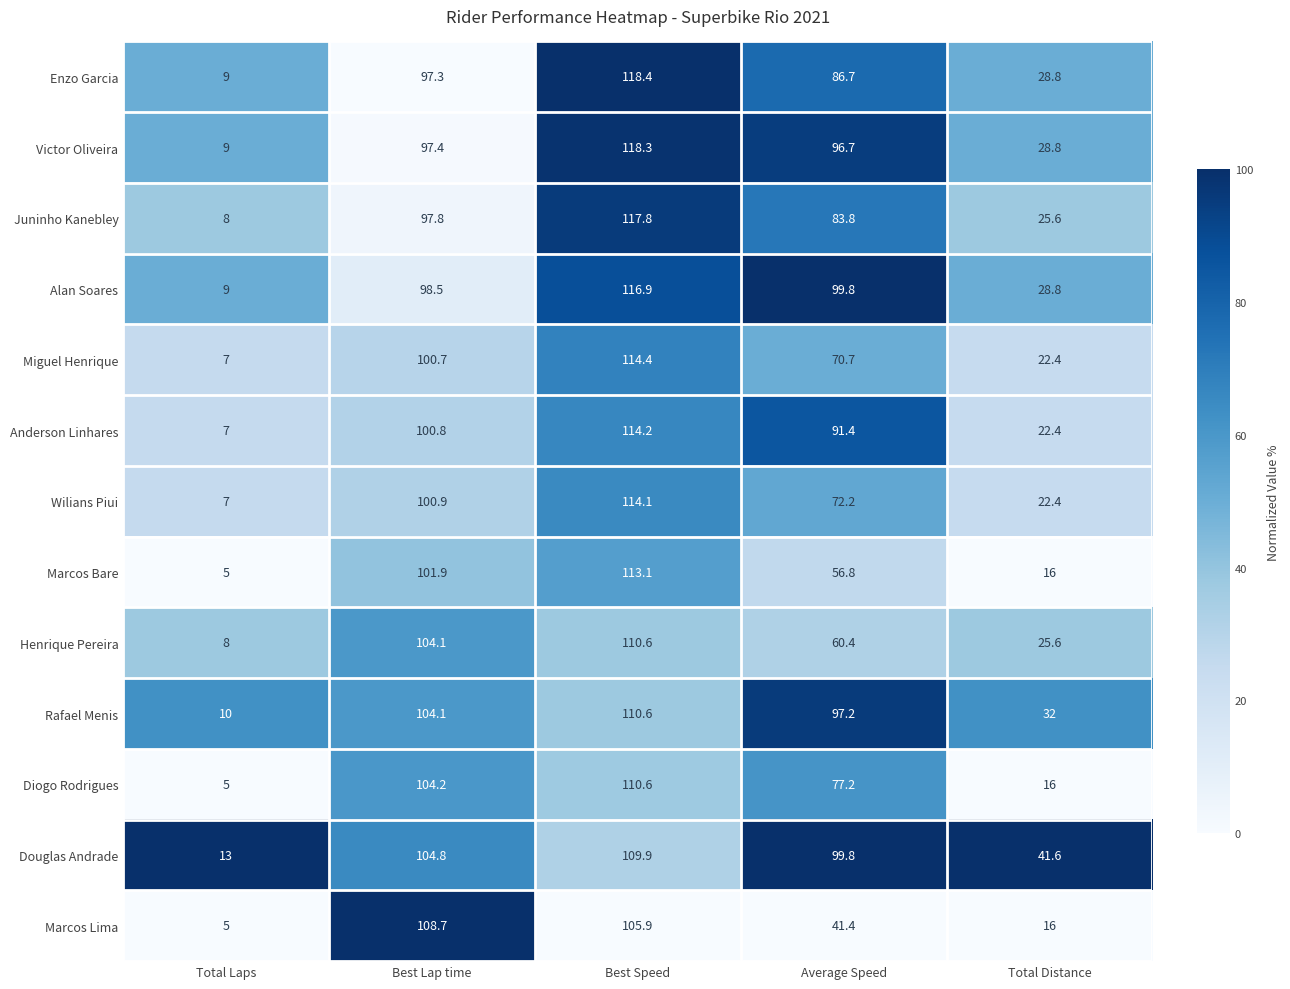

Which series changed the most between Total Laps and Total Distance?

Douglas Andrade